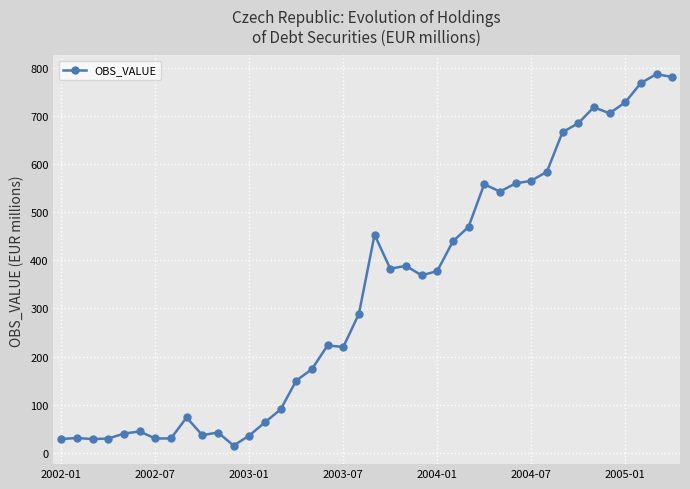

What is the difference between the maximum and minimum values?

772.3